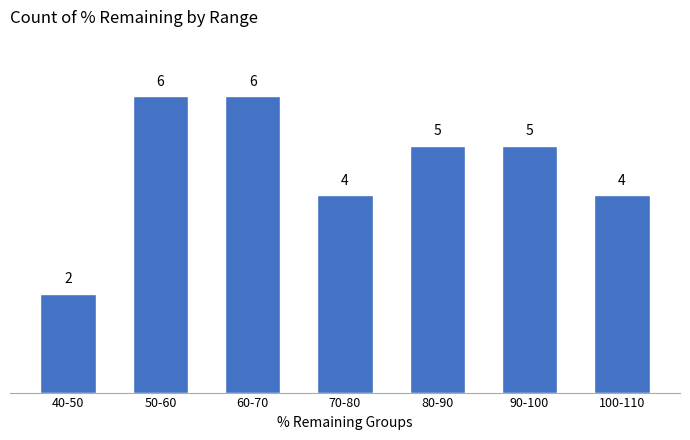

Reading left to right, extract all data points from this chart.

40-50=2	50-60=6	60-70=6	70-80=4	80-90=5	90-100=5	100-110=4